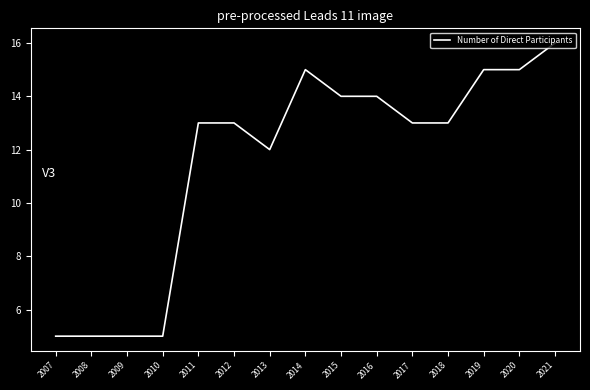

What is the difference between the maximum and minimum values?

11